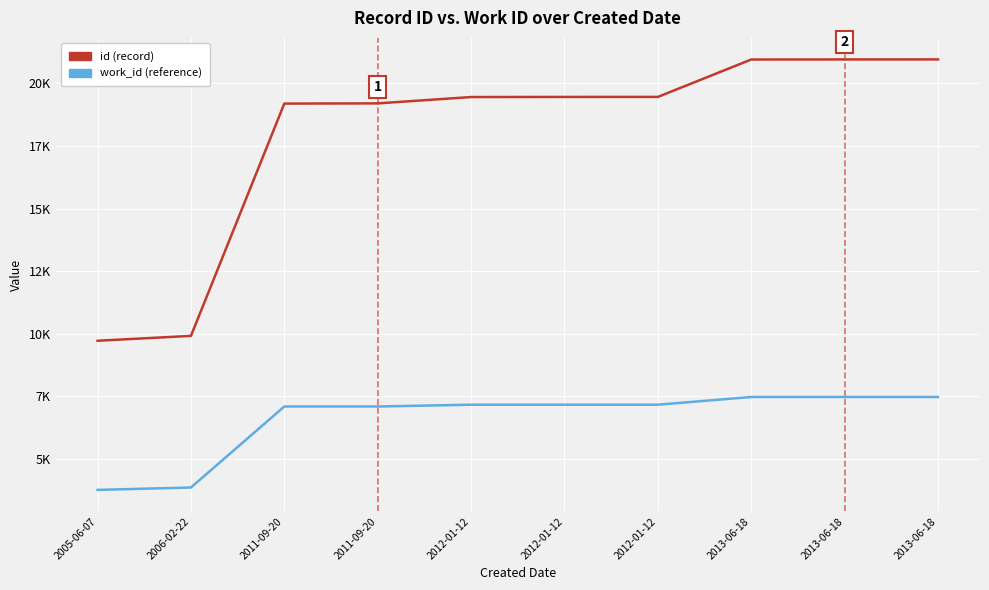

At which label does work_id (reference) first exceed 7168?

2013-06-18